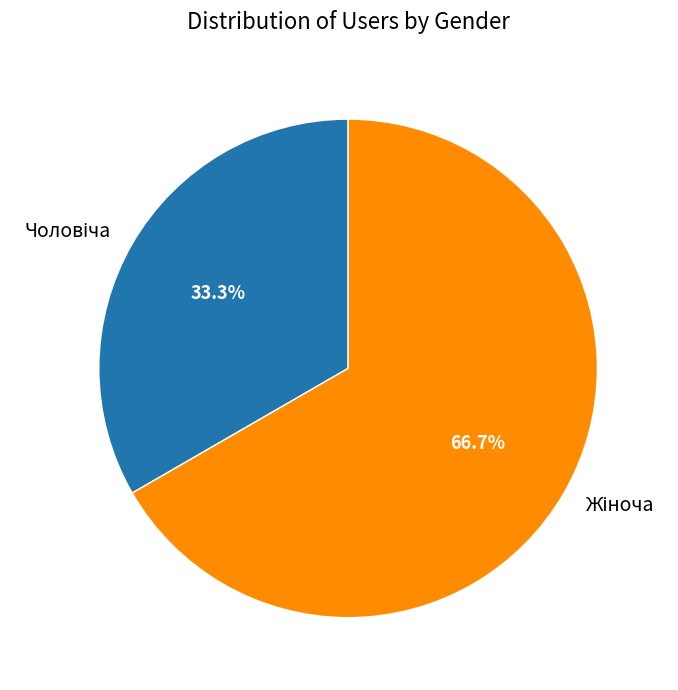

Is there any slice that represents more than half of the pie?

Yes